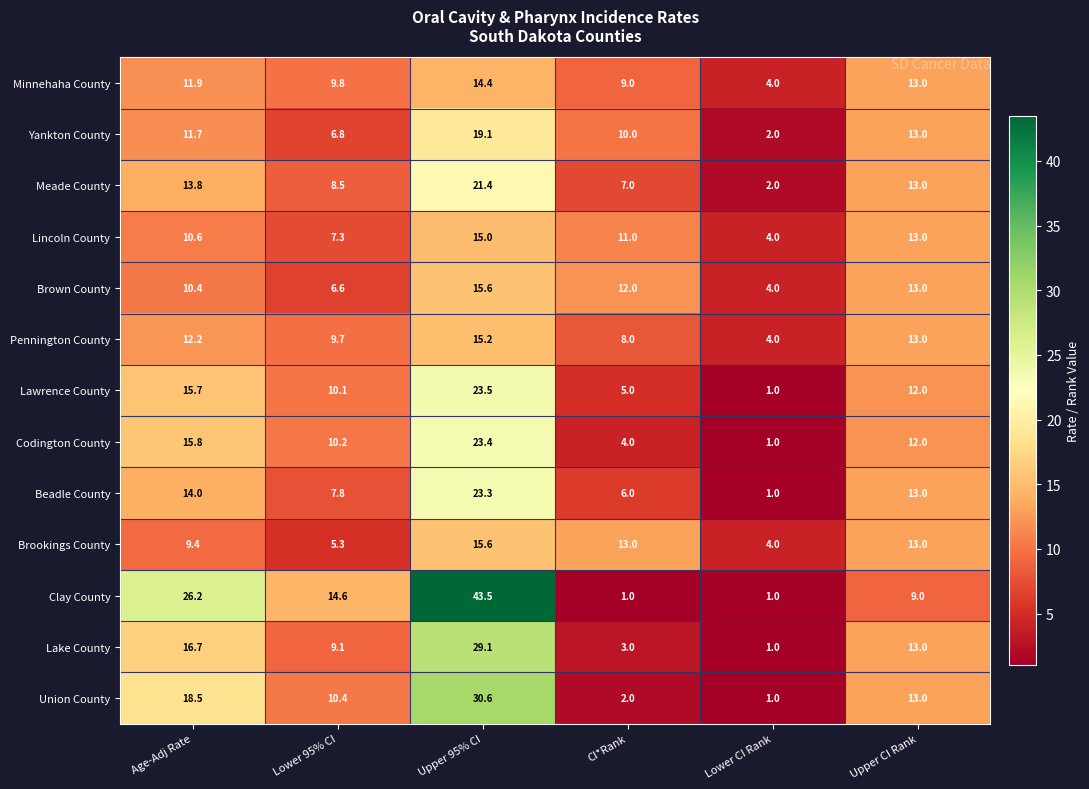

What is the smallest value displayed?

1.0